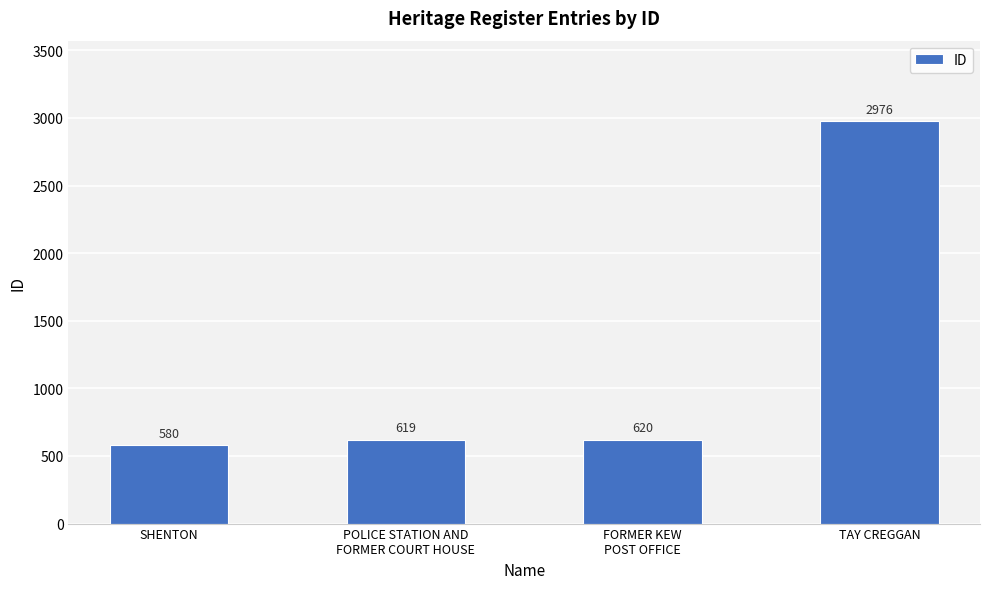

How many bars are there in total?

4